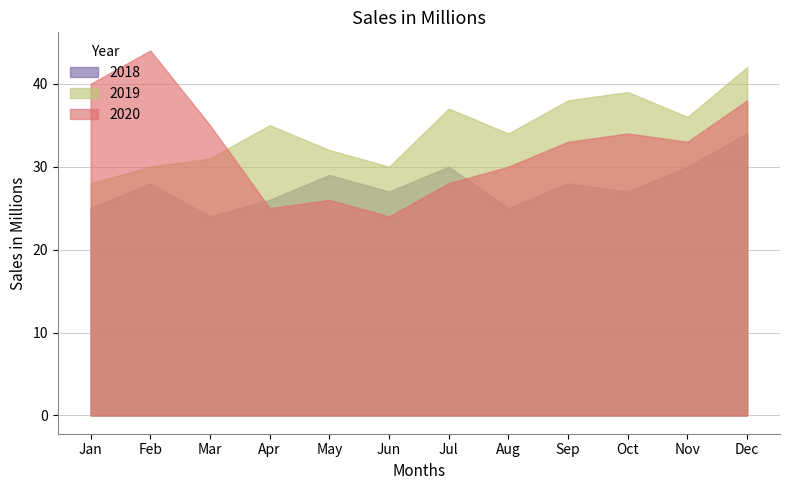

Where does the 2019 series first go above 35?

Jul